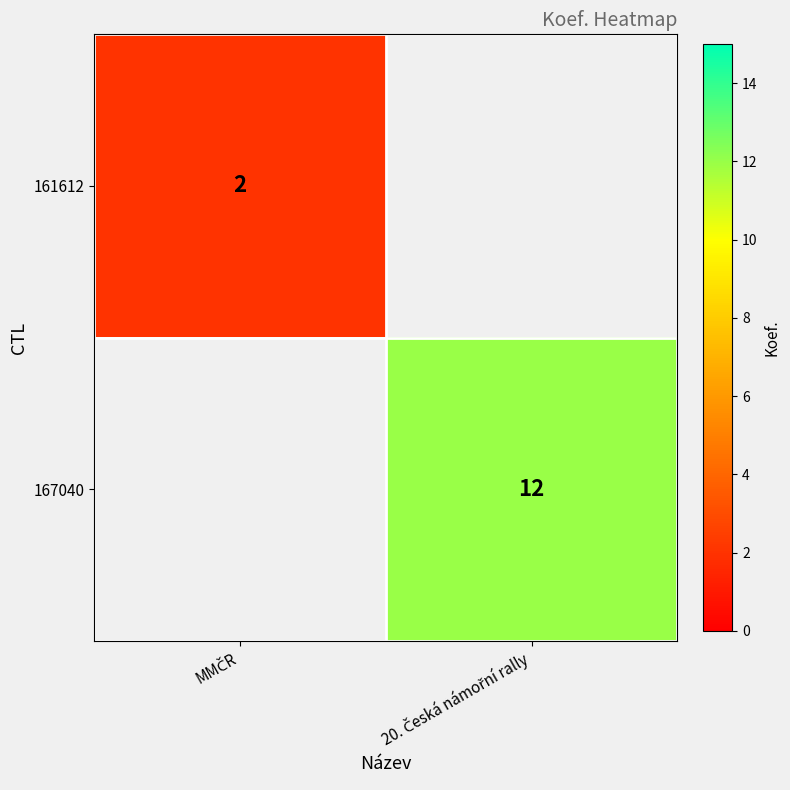

Between MMČR and 20. Česká námořní rally, which is larger?

20. Česká námořní rally